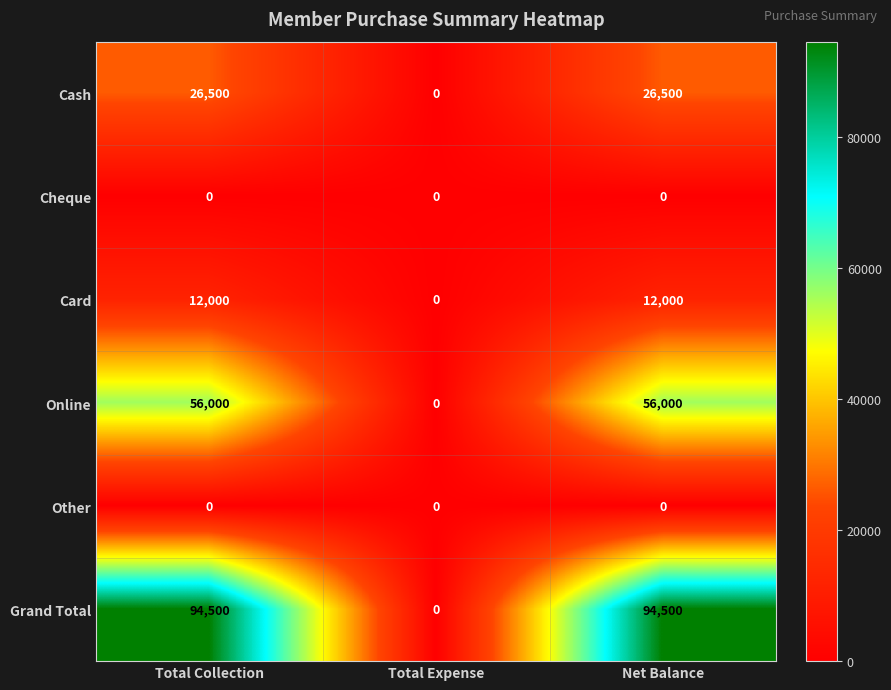

Count the Grand Total values in the range 0 to 94500.

3